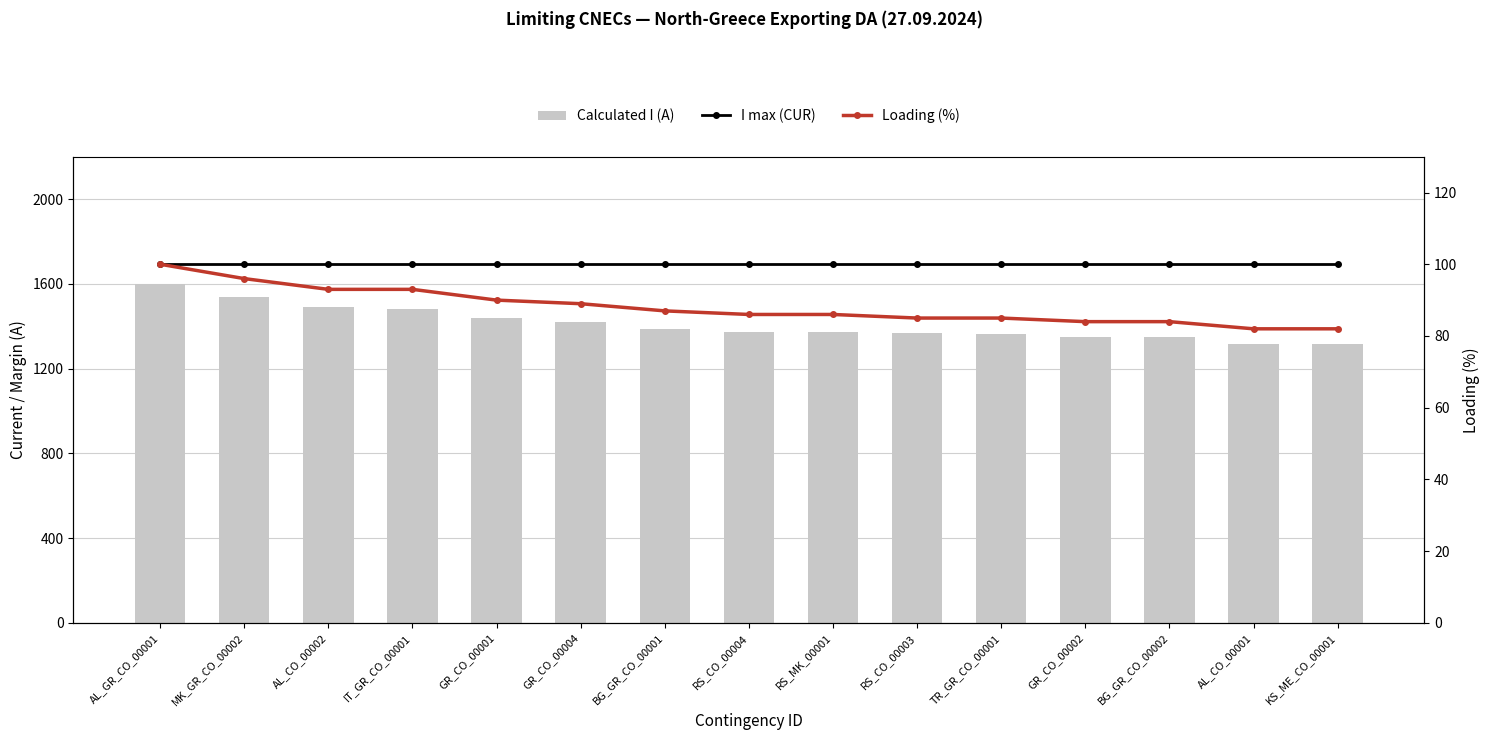

Reading left to right, extract all data points from this chart.

Calculated I (A): 1597	1537	1489	1482	1437	1419	1385	1373	1371	1367	1363	1350	1347	1318	1316
I max (CUR): 100	100	100	100	100	100	100	100	100	100	100	100	100	100	100
Loading (%): 100	96	93	93	90	89	87	86	86	85	85	84	84	82	82